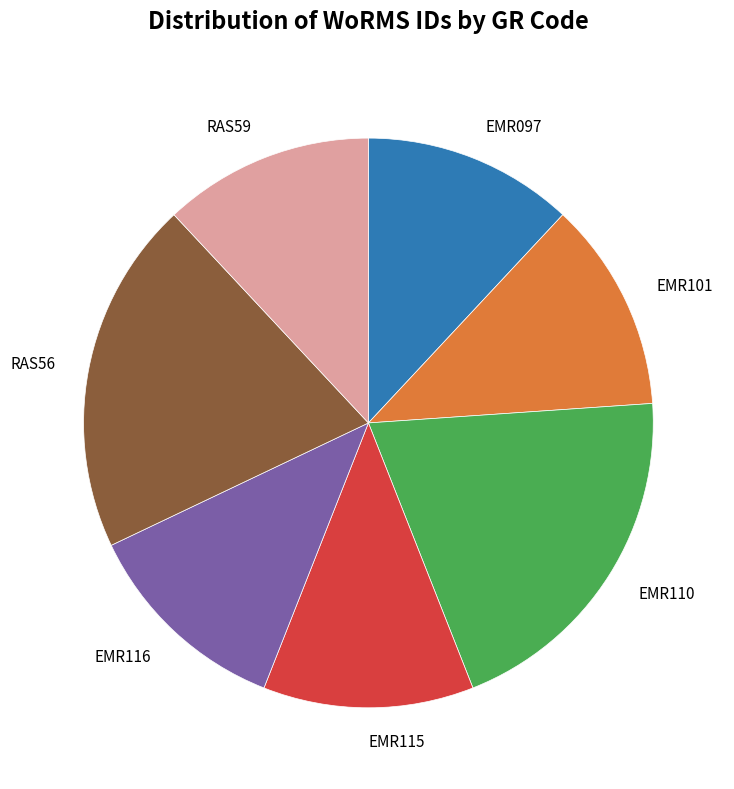

How many segments does this pie chart have?

7